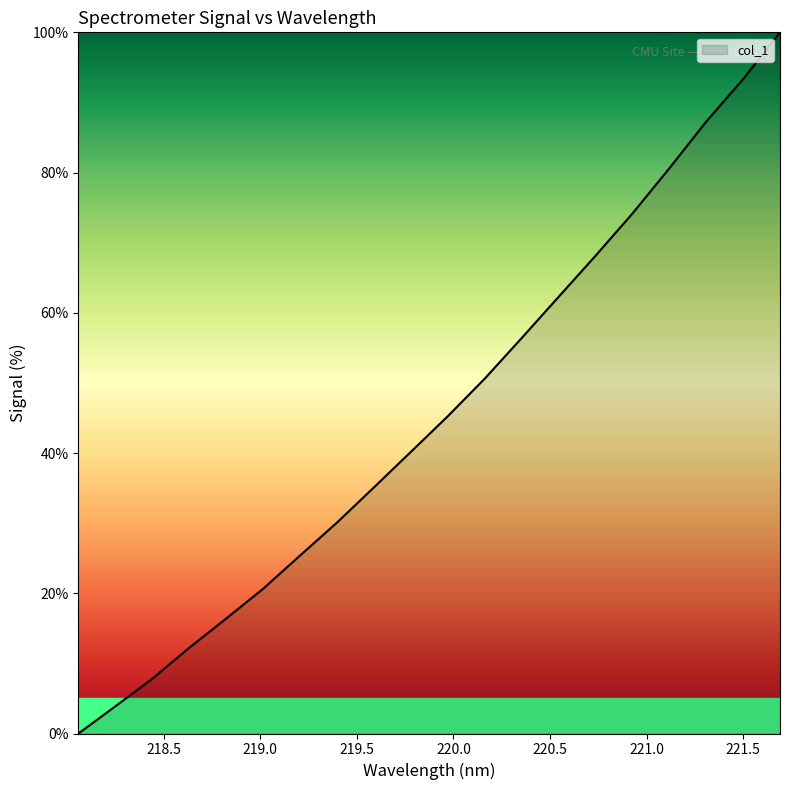

Reading right to left, transcribe all the data shown in this chart.

100.0	93.3	87.3	80.6	74.2	68.1	62.3	56.4	50.6	45.3	40.2	35.1	30.1	25.4	20.6	16.4	12.2	7.8	3.9	0.0